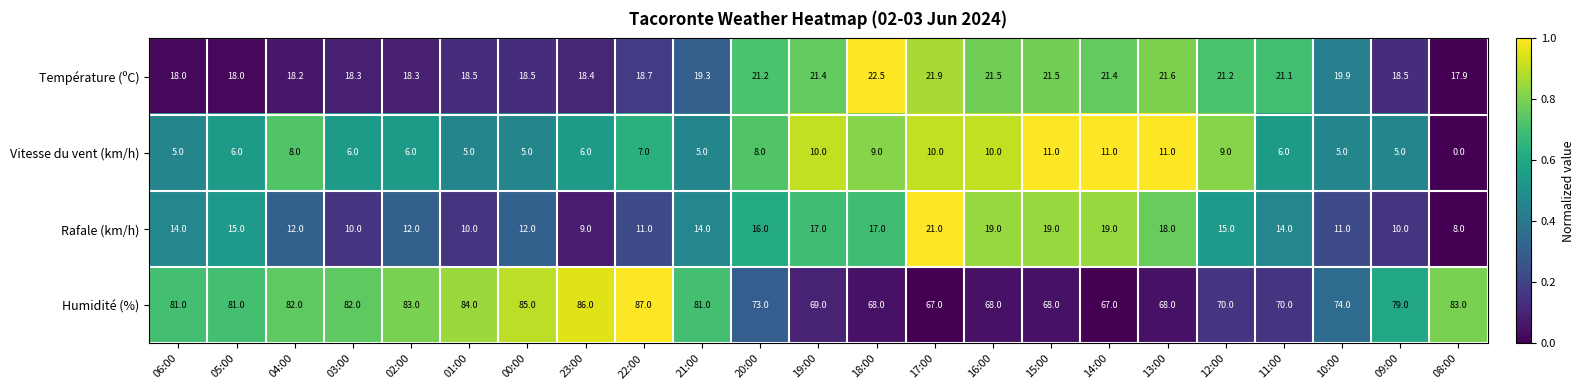

At how many categories does at least one series exceed 78?

12